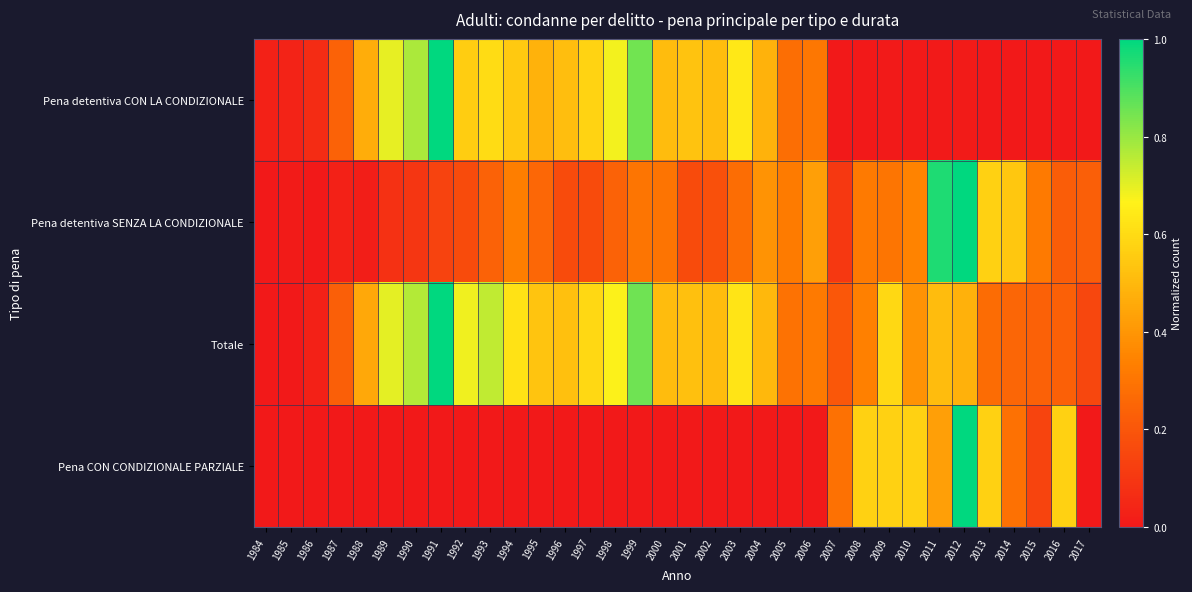

At which category does the chart reach its peak across all series?

1991